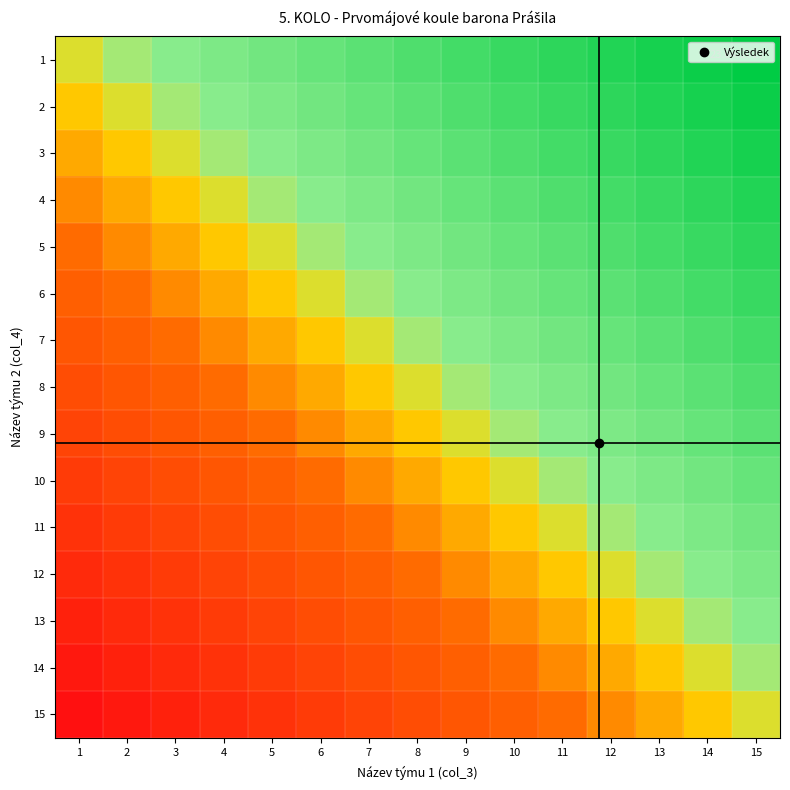

Which has a higher value, 13 or 14?

14